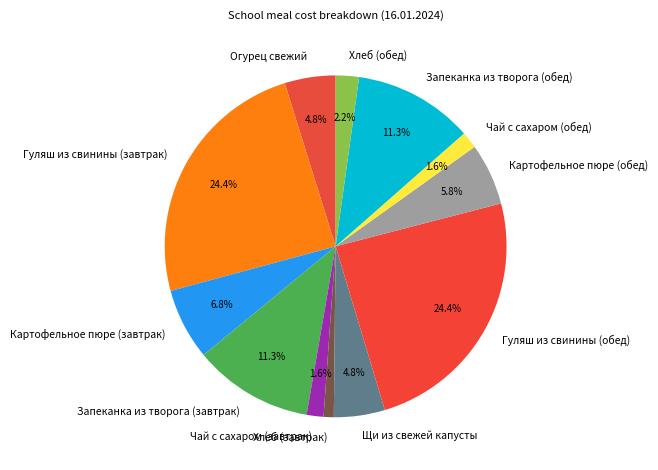

To the nearest percent, what is the difference between the largest and smallest slice percentages?

23%